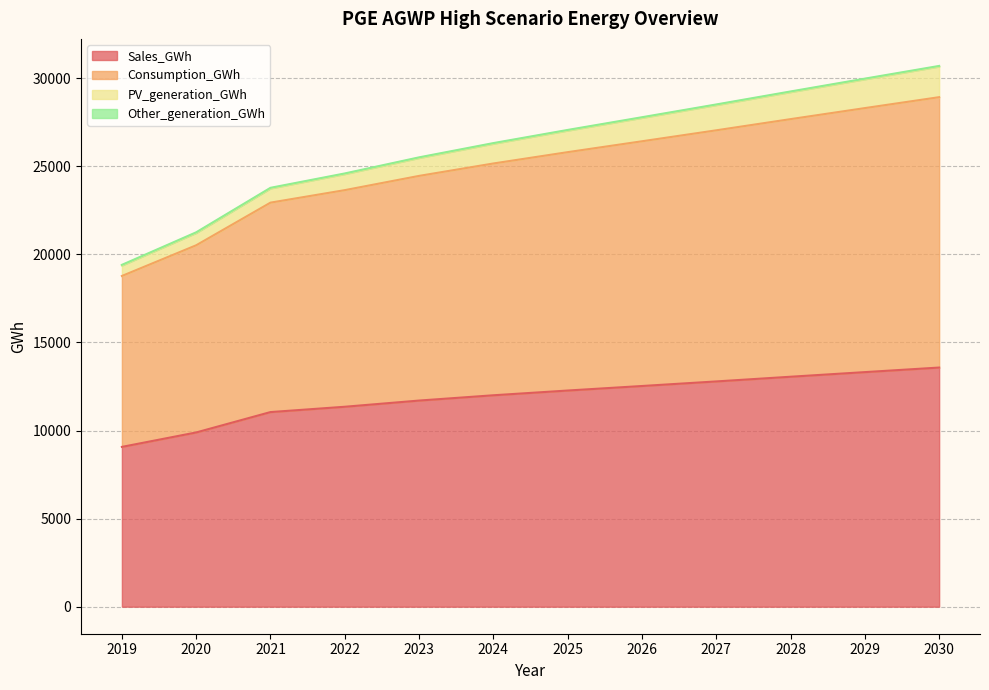

What is the average value of the Sales_GWh series?

11880.7